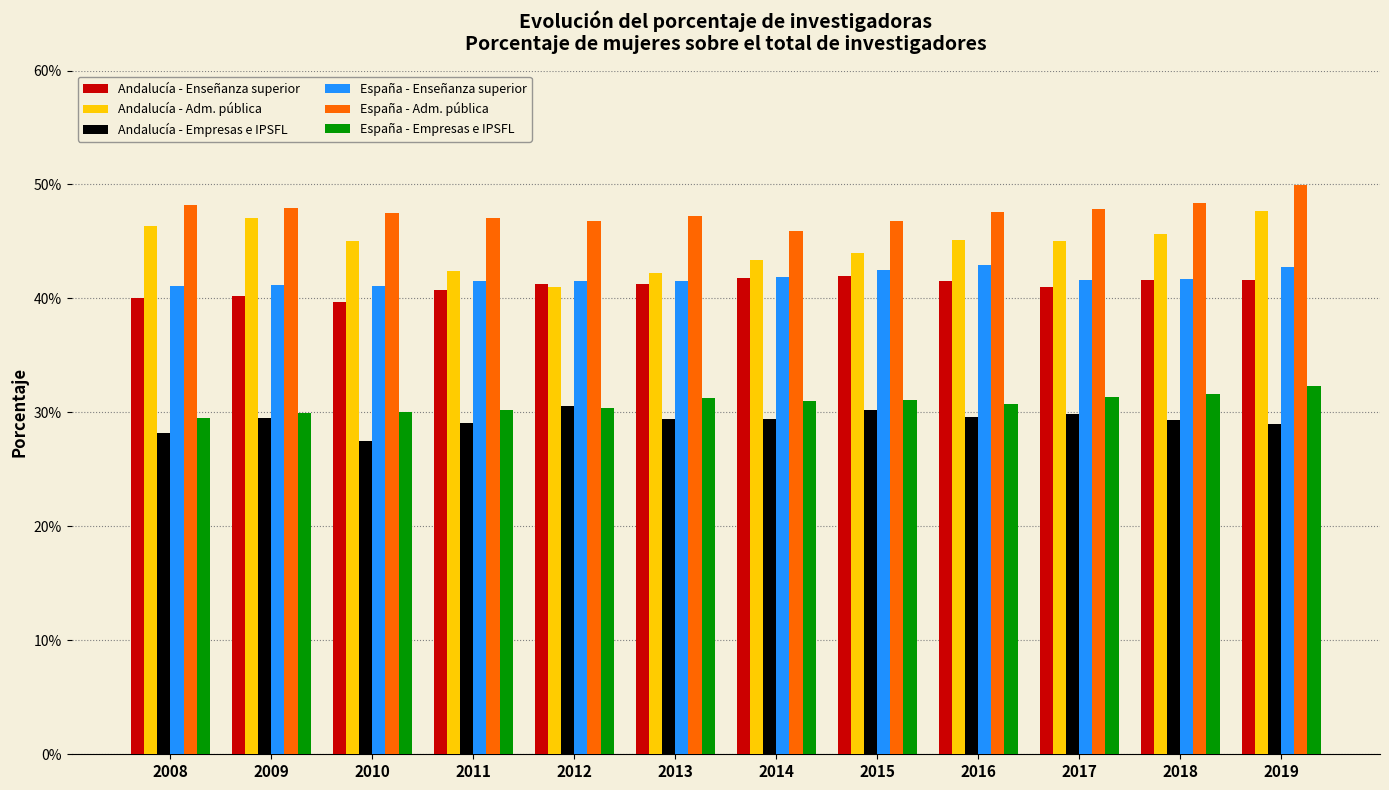

At 2009, list the series in order from smallest to largest.

Andalucía - Empresas e IPSFL, España - Empresas e IPSFL, Andalucía - Enseñanza superior, España - Enseñanza superior, Andalucía - Adm. pública, España - Adm. pública